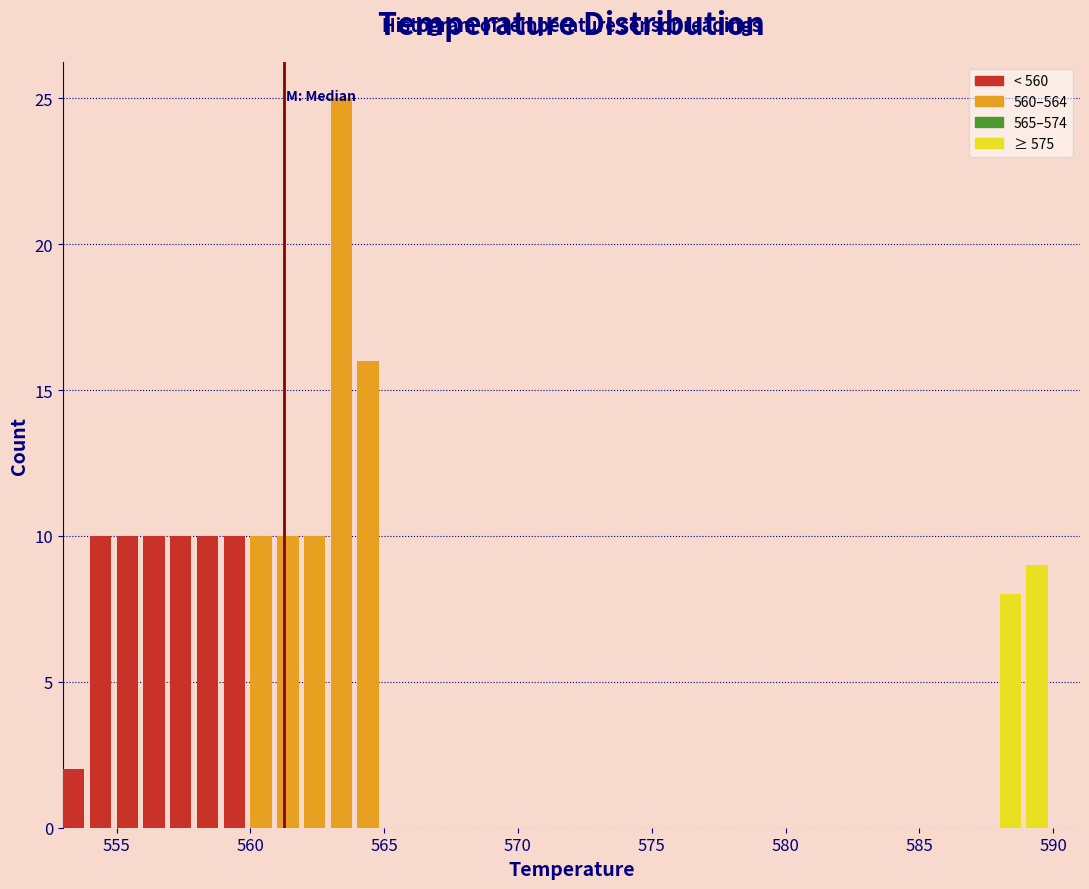

Read against the x-axis, roughly where is the centre of the tallest bar?

563.5